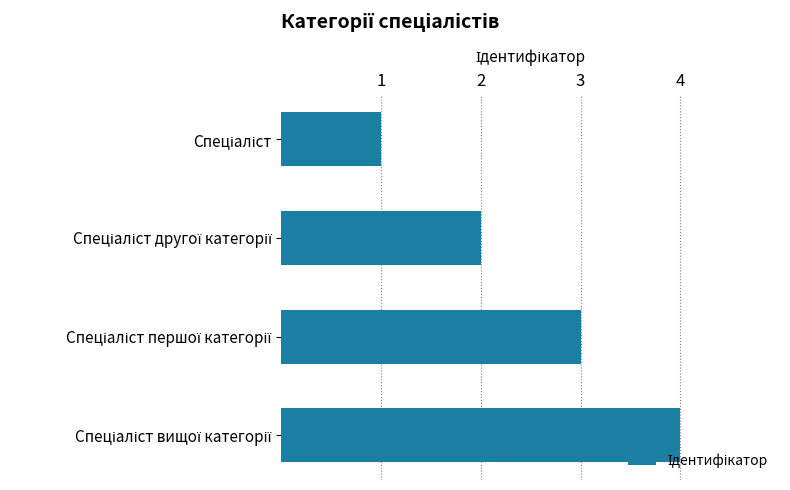

How many data points does each series have?

4